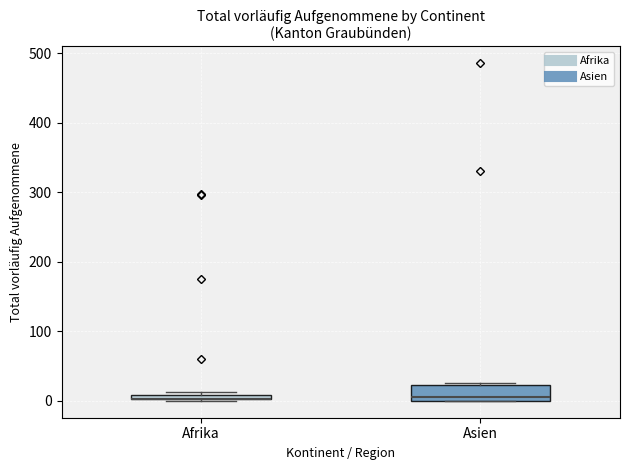

Where does the median line of the box for Asien sit on the y-axis? The values are not printed on the chart, so give them approximately, as read against the axis.

10